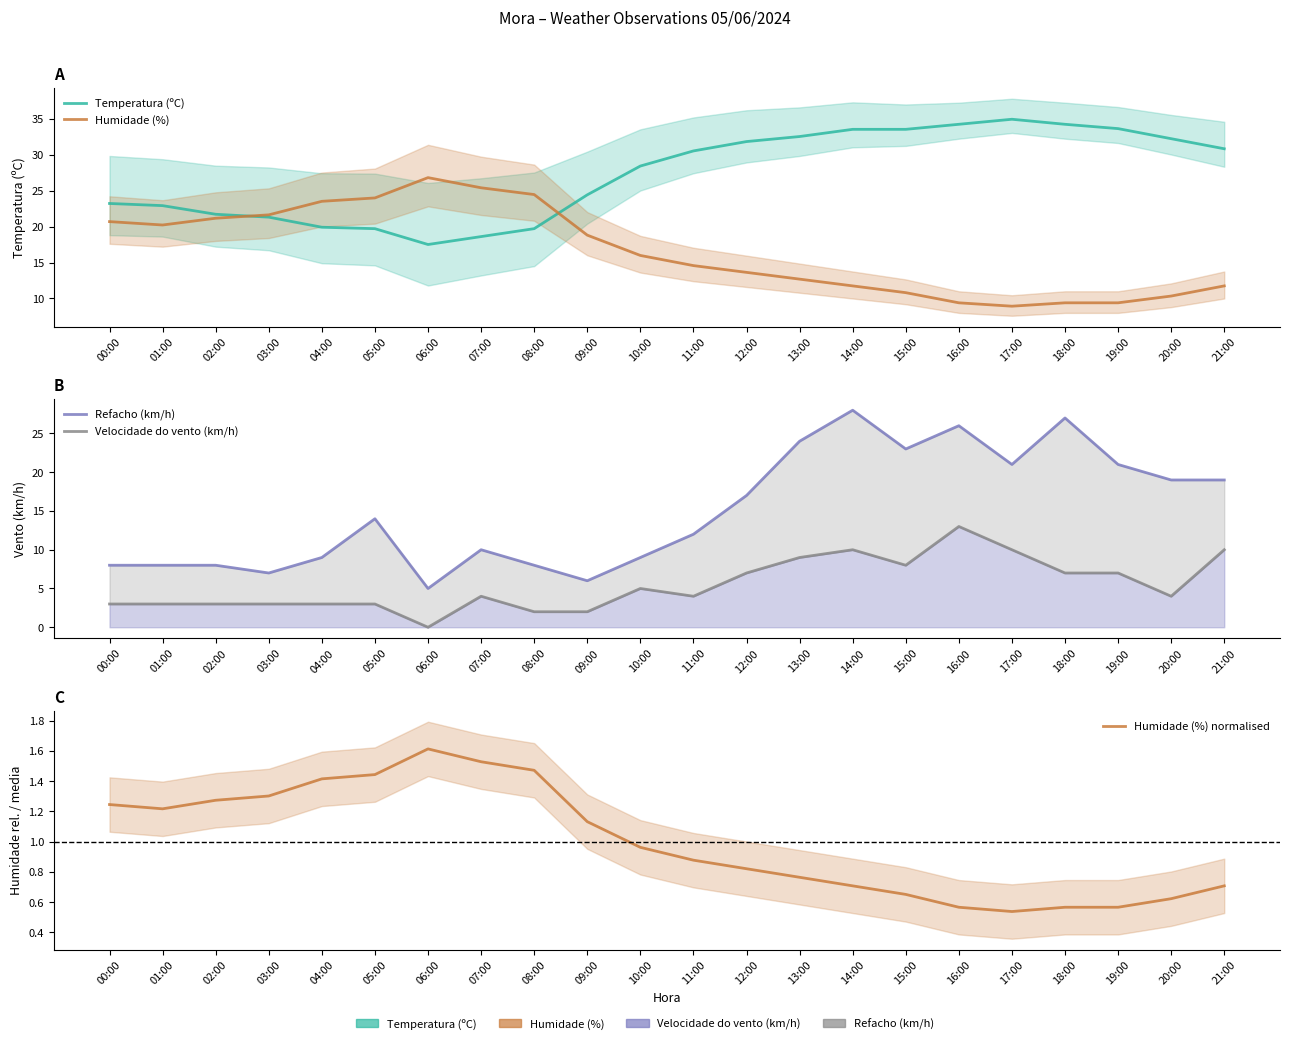

The Temperatura (ºC) series shows 28.4 at 10:00. True or false?

True